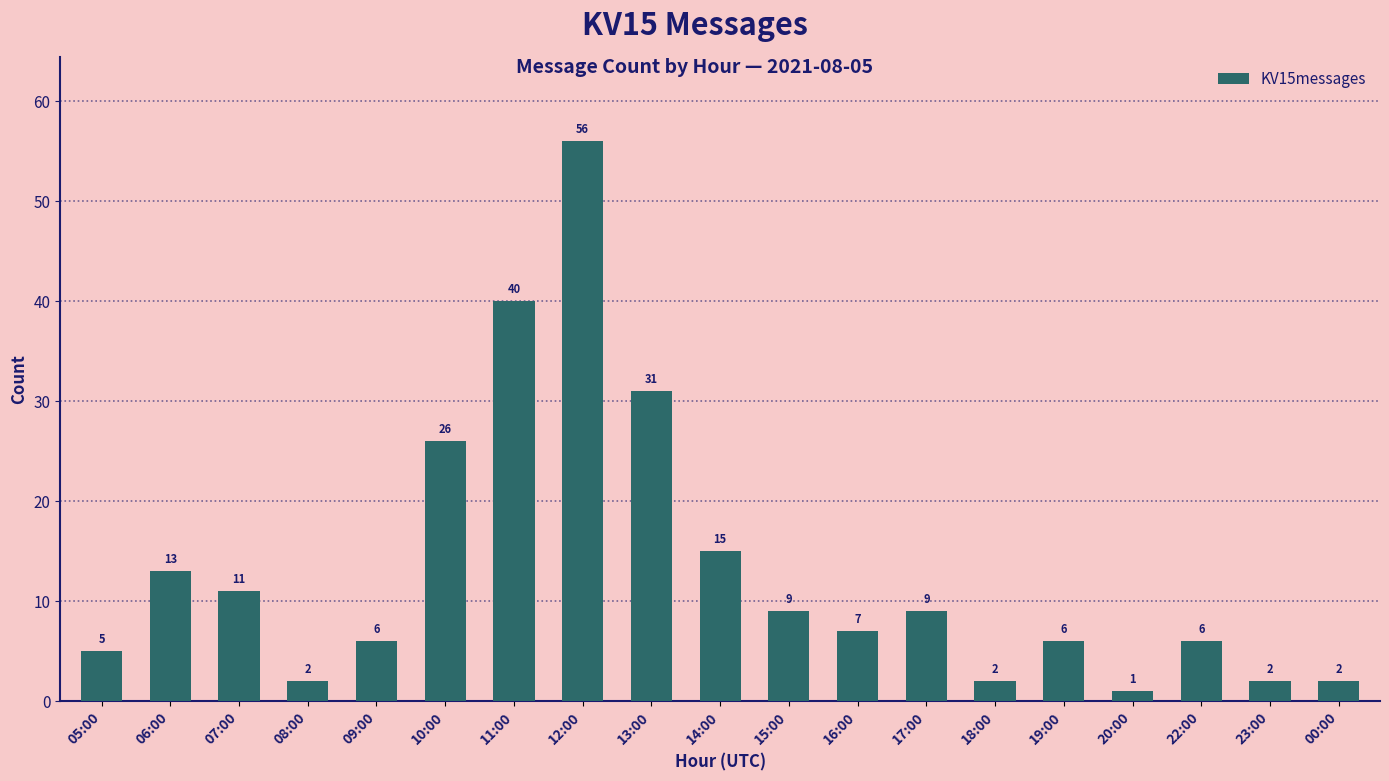

What is the label of the 3rd bar from the right?

22:00